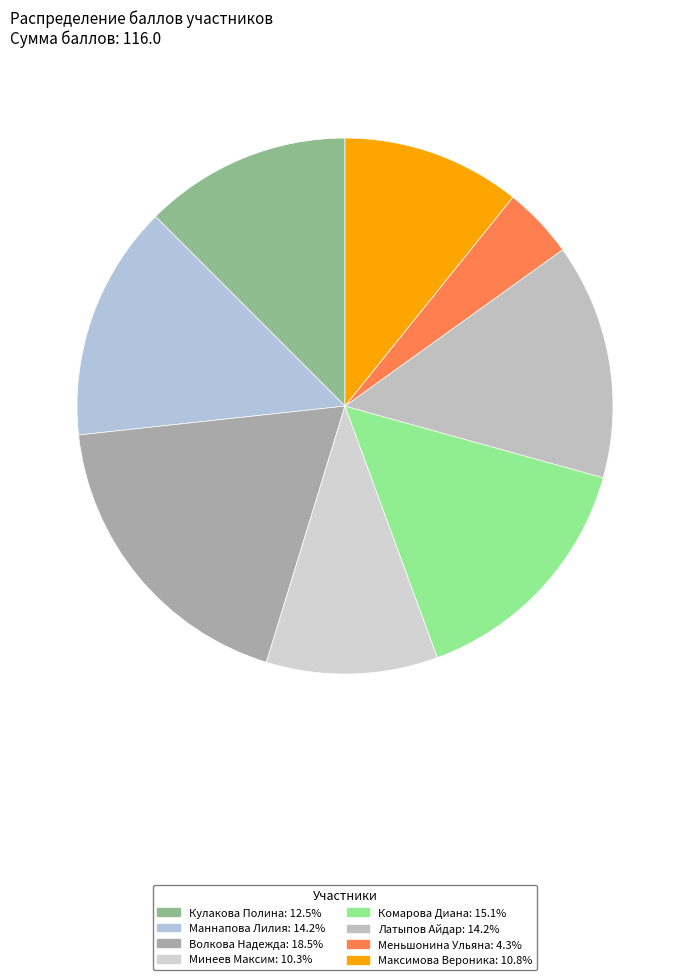

Does Маннапова Лилия account for over 50% of the chart?

No